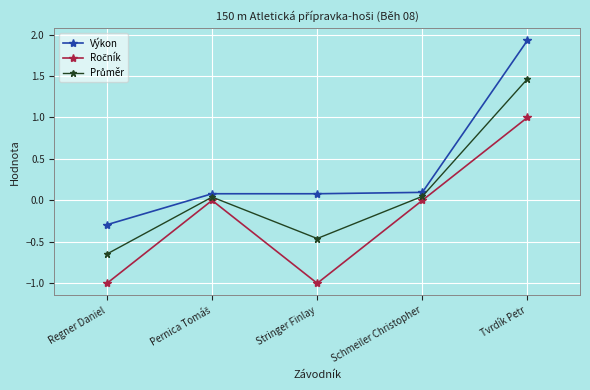

How many distinct data groups are displayed?

3